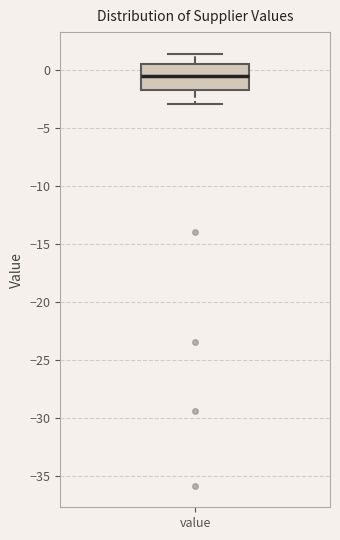

Where is the upper edge of the box for value on the y-axis? The values are not printed on the chart, so give them approximately, as read against the axis.

0.5